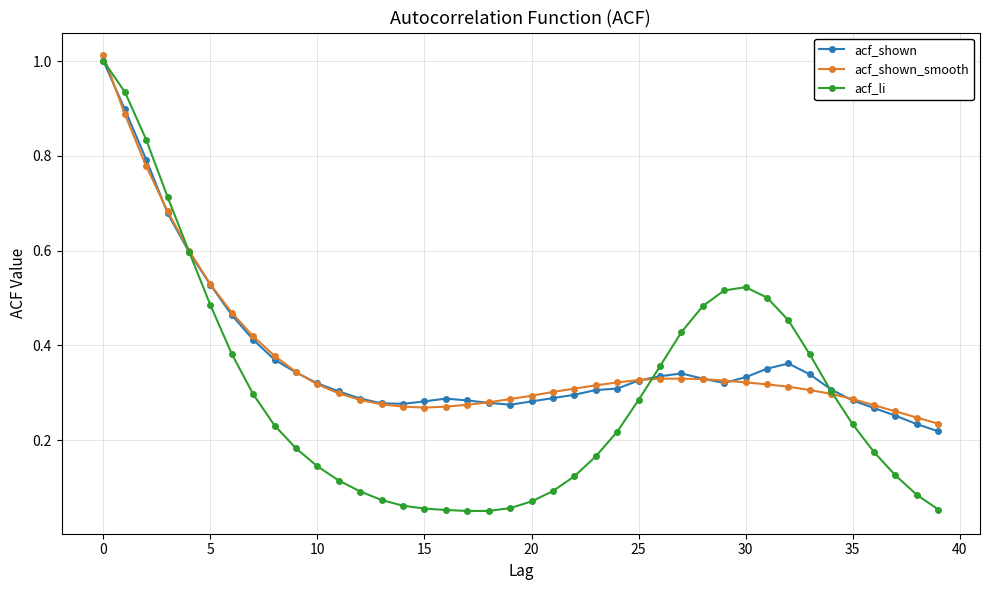

At how many categories does at least one series exceed 0?

40